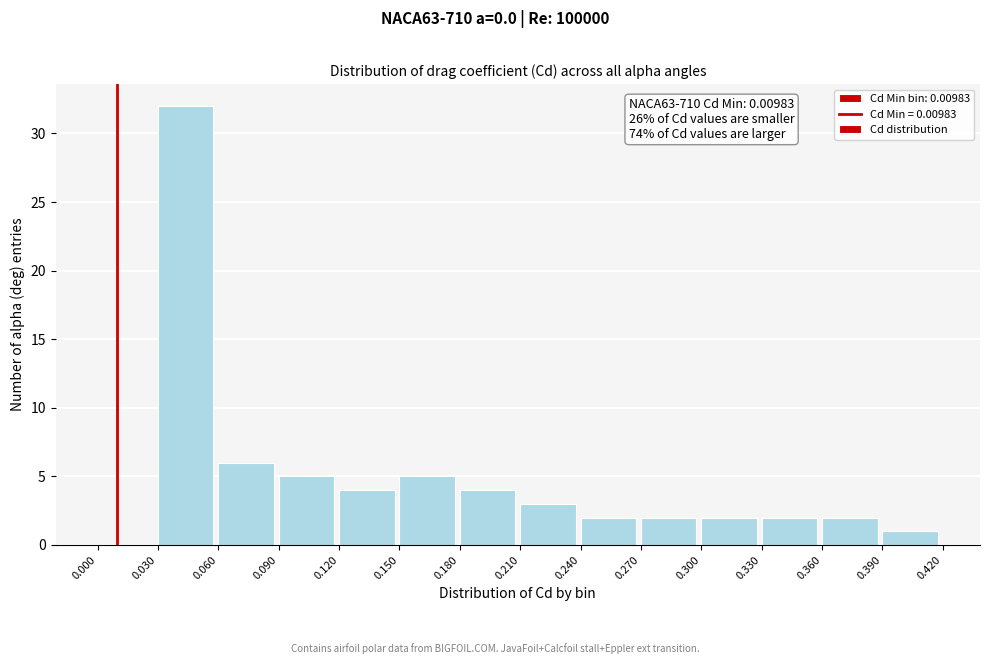

Which range on the x-axis has the tallest bar?

0.030 to 0.060